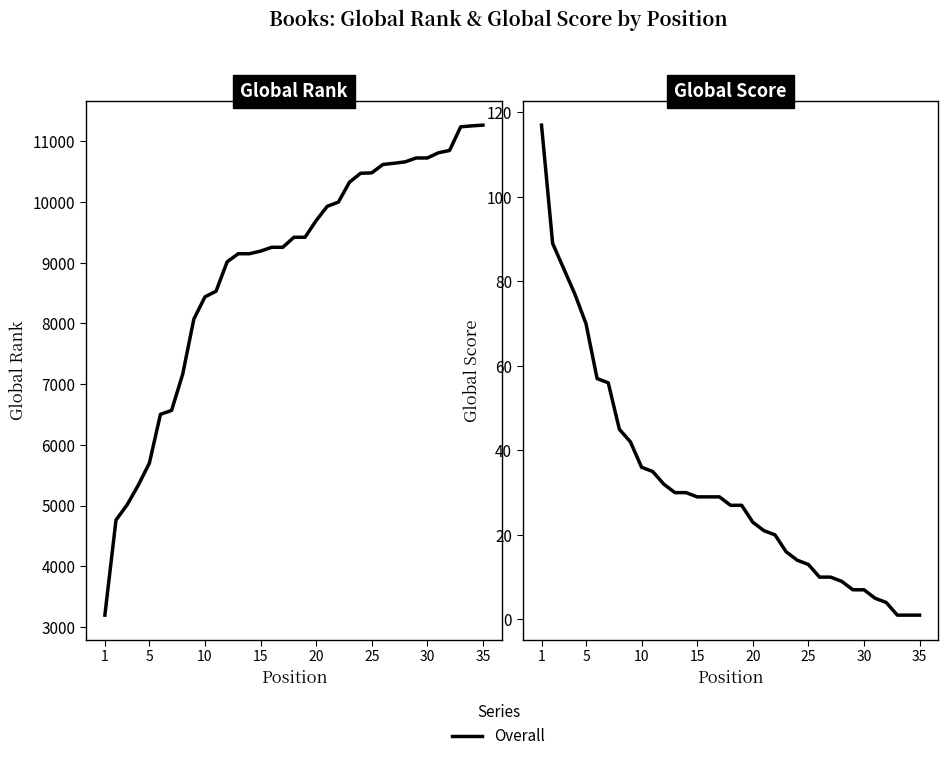

What is the difference between the second highest and second lowest values in the Global Score series?

88